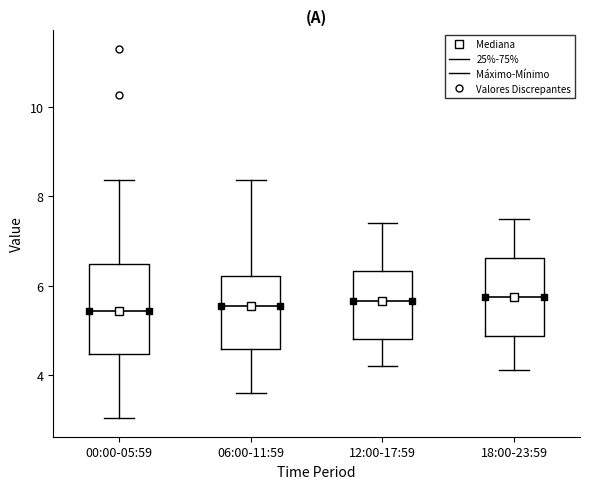

Comparing the boxes themselves (not the whiskers), which one is the tallest?

00:00-05:59